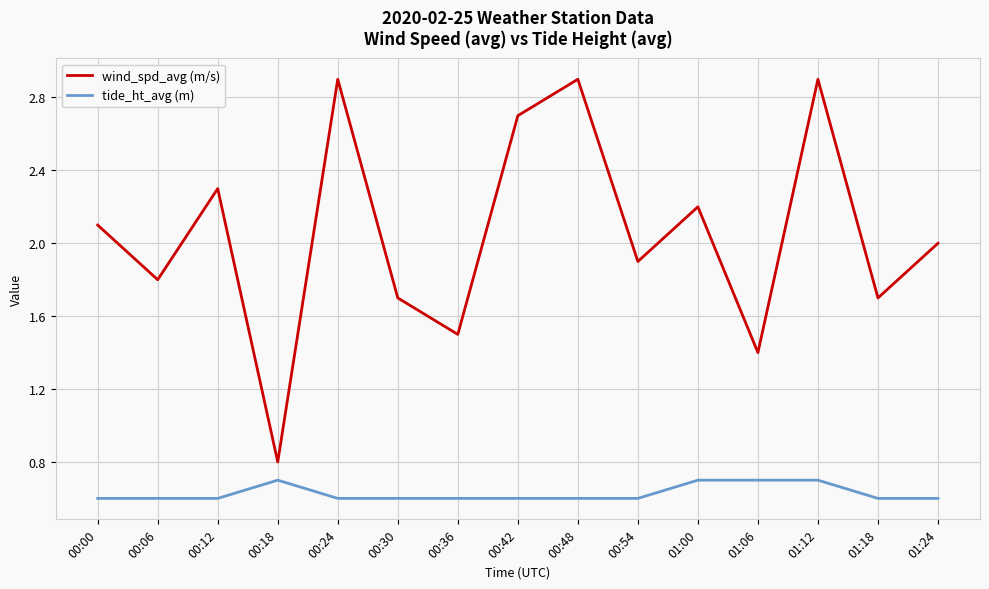

What is the smallest value displayed?

0.6